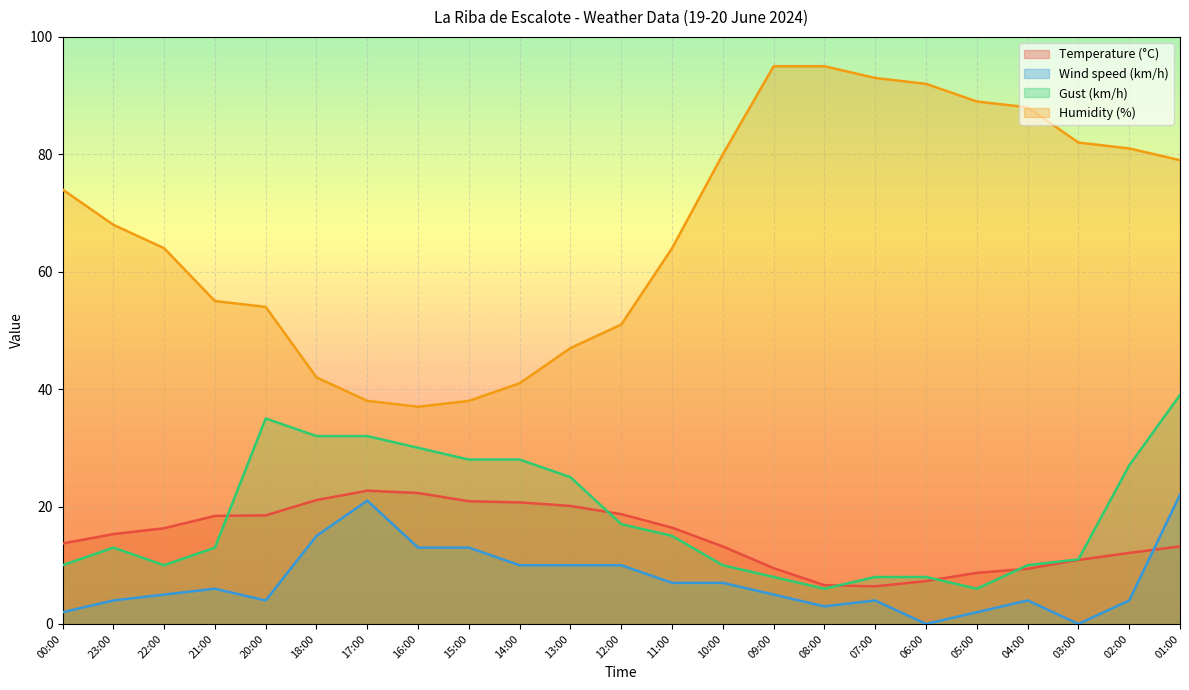

How many interior local peaks does the Wind speed (km/h) series have?

4